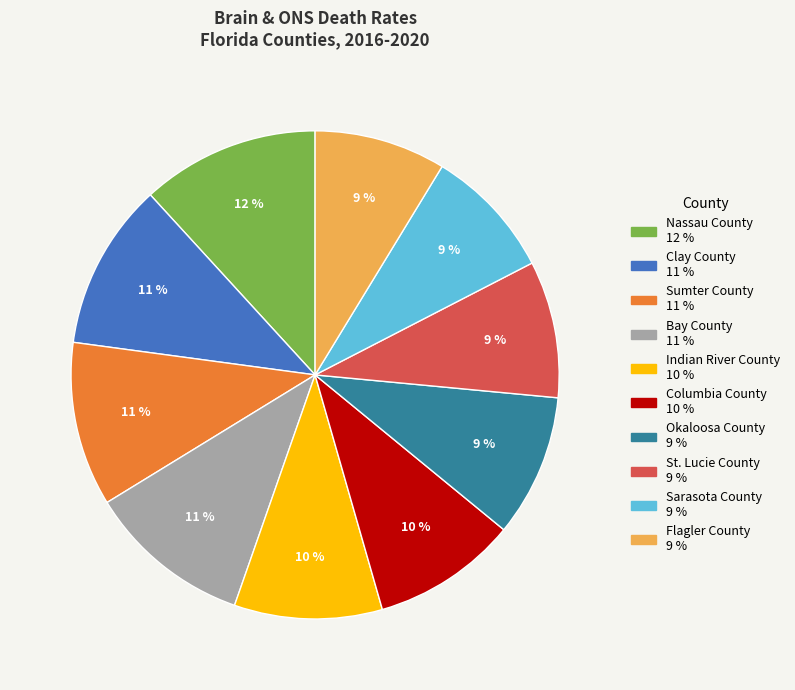

True or false: St. Lucie County accounts for 21% of the total.

False